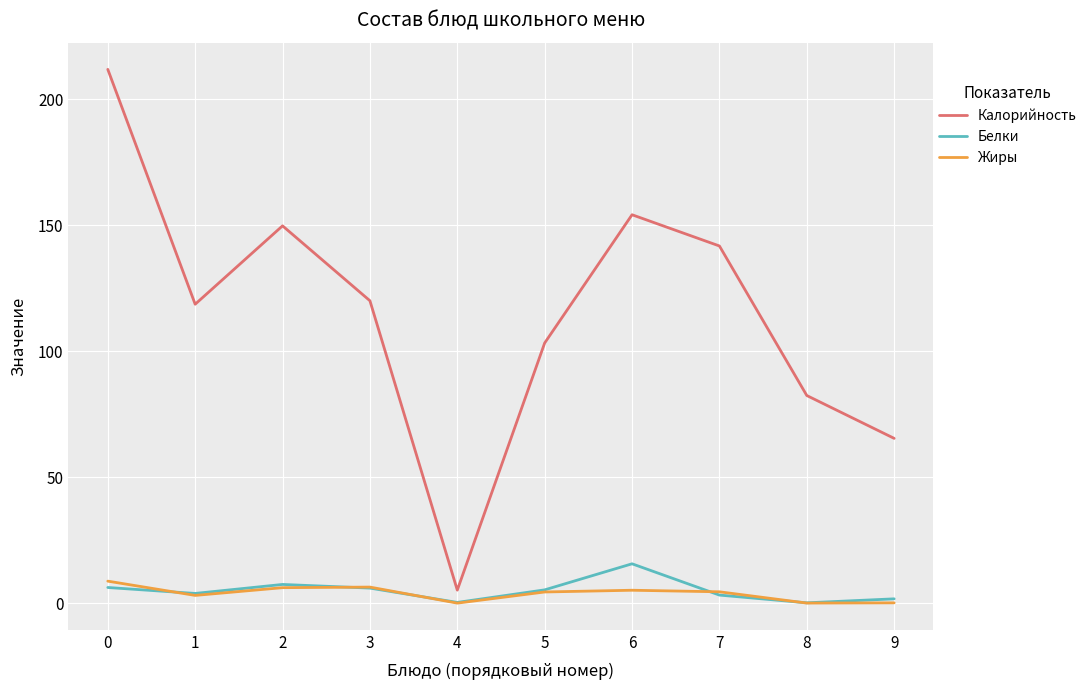

Which series has the largest total across all categories?

Калорийность